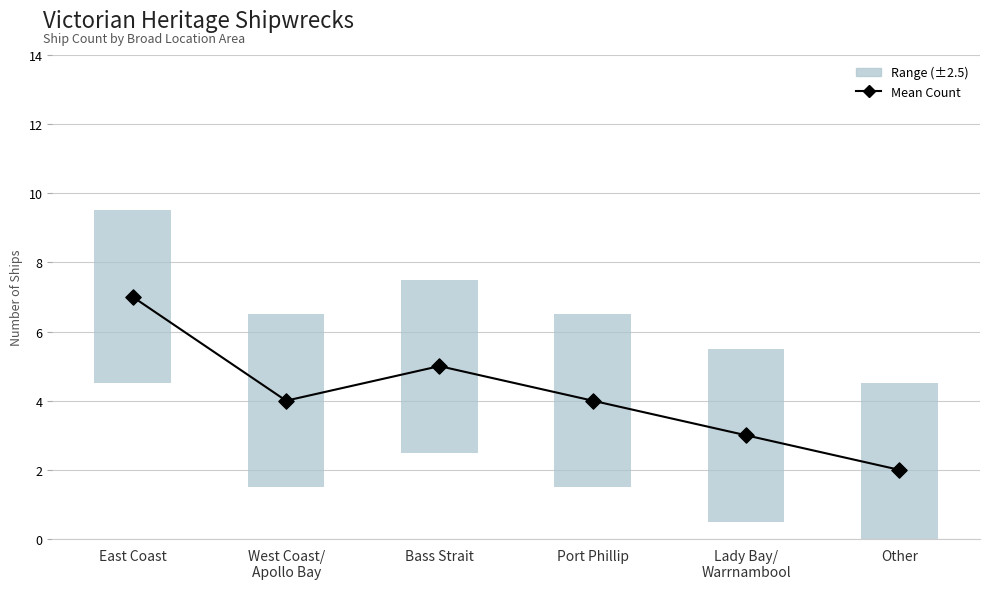

What is the ratio of the value at Other to the value at Port Phillip?

0.5